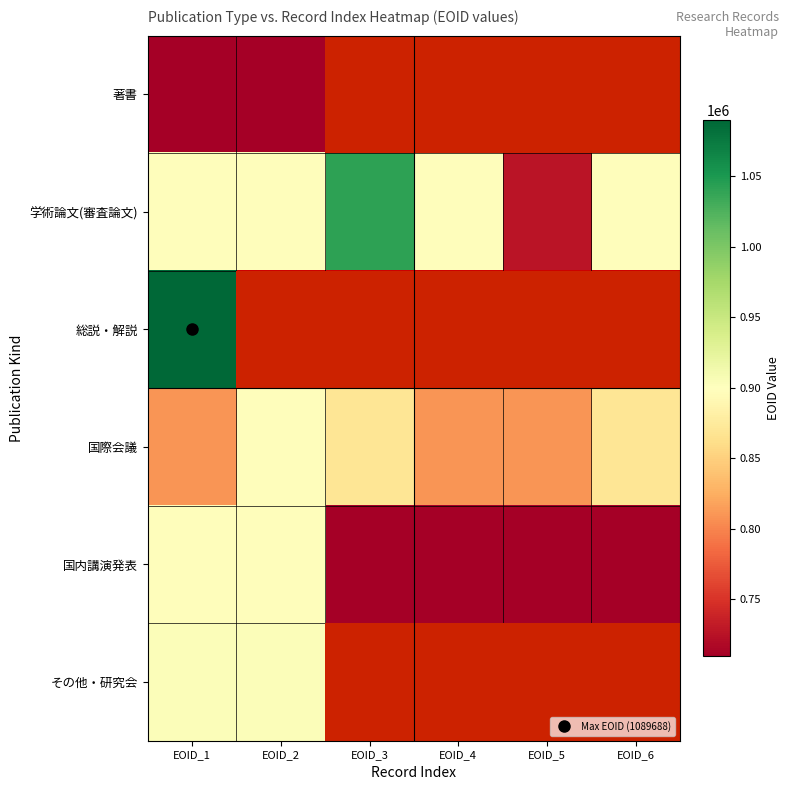

How many values in the 国内講演発表 series exceed 709752?

2